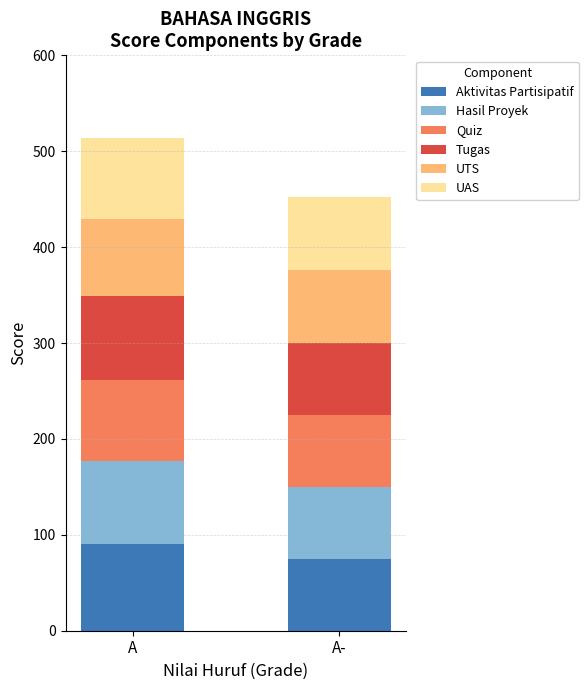

Count the Aktivitas Partisipatif values in the range 75 to 90.

2